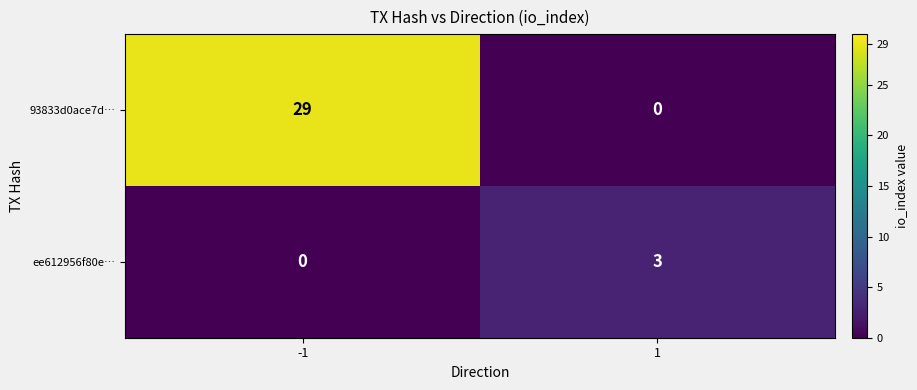

How many series are shown in this chart?

2